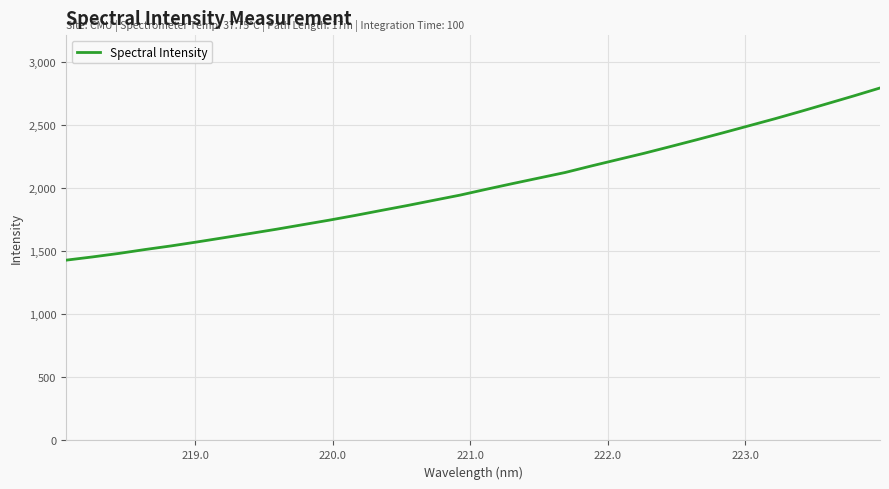

What is the difference between the maximum and minimum values?

1363.7